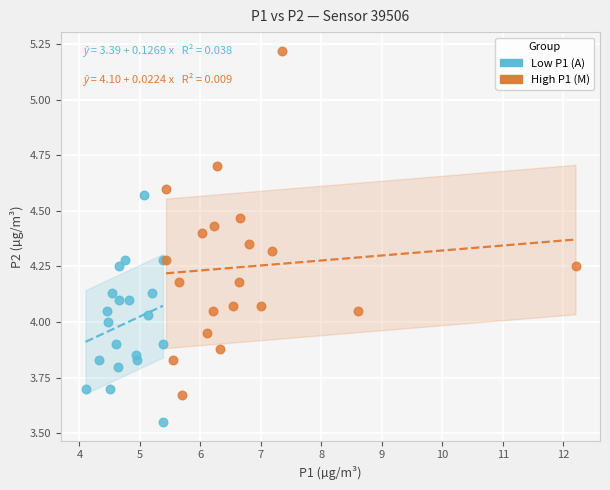

What are all the series names shown in the legend?

Low P1 (A), High P1 (M)